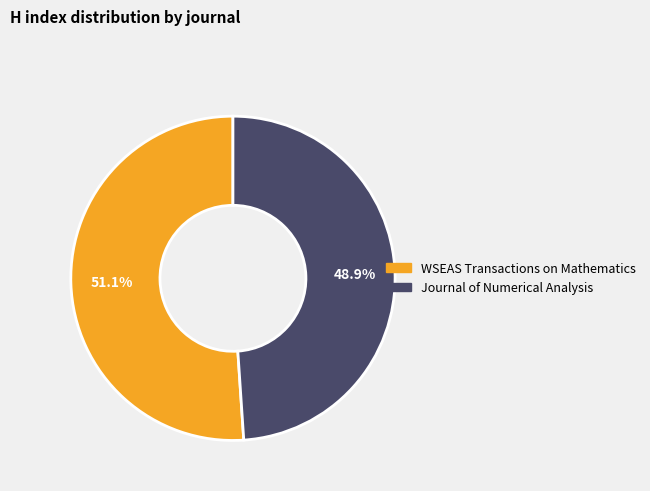

To the nearest percent, what portion does Journal of Numerical Analysis represent?

49%